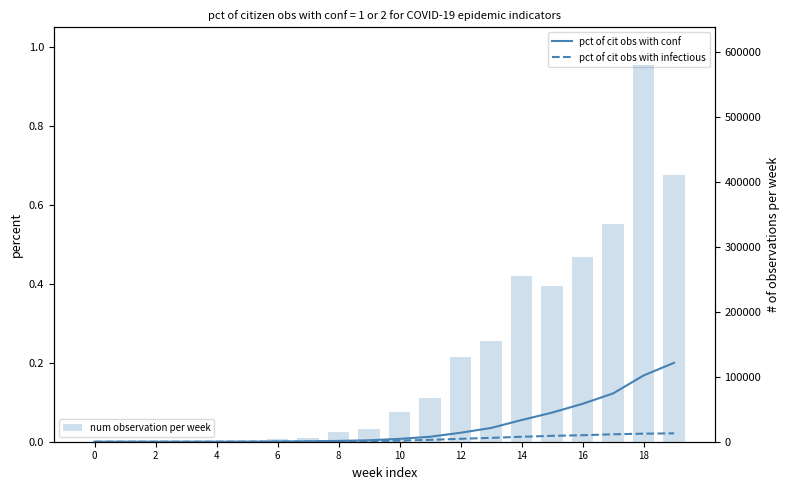

What is the difference between the maximum and minimum values in the num observation per week series?

580000.0